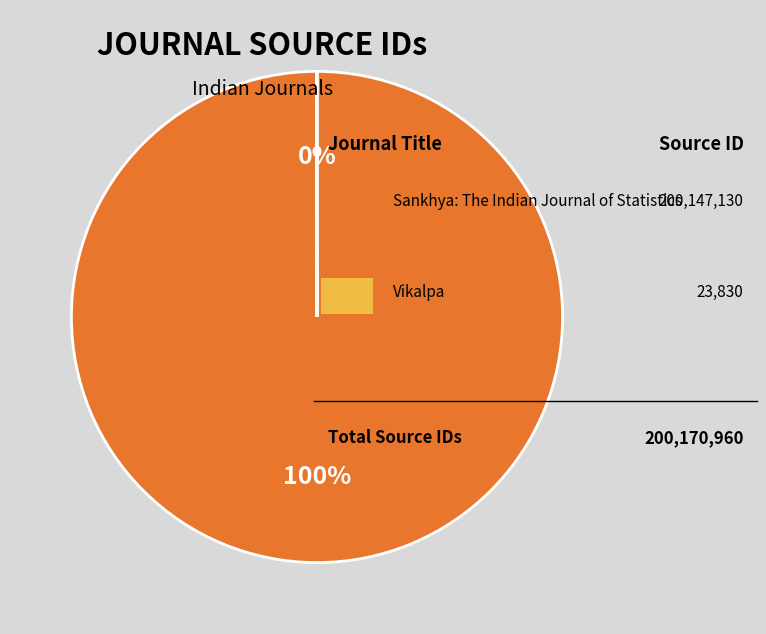

Is there any slice that represents more than half of the pie?

Yes